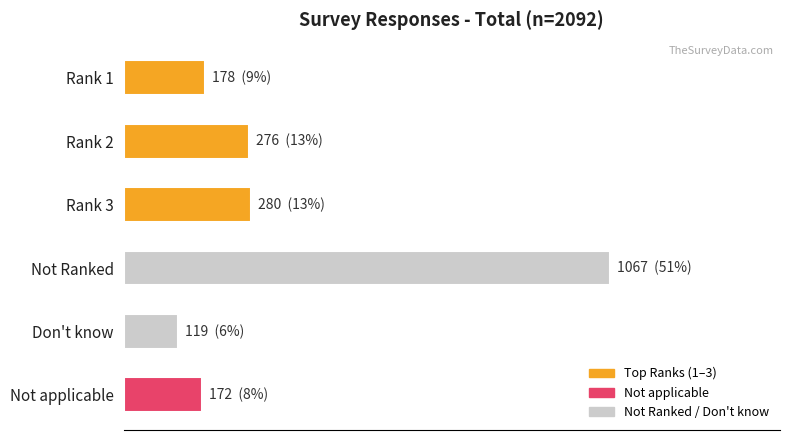

Which category has the highest value across all series?

Not Ranked